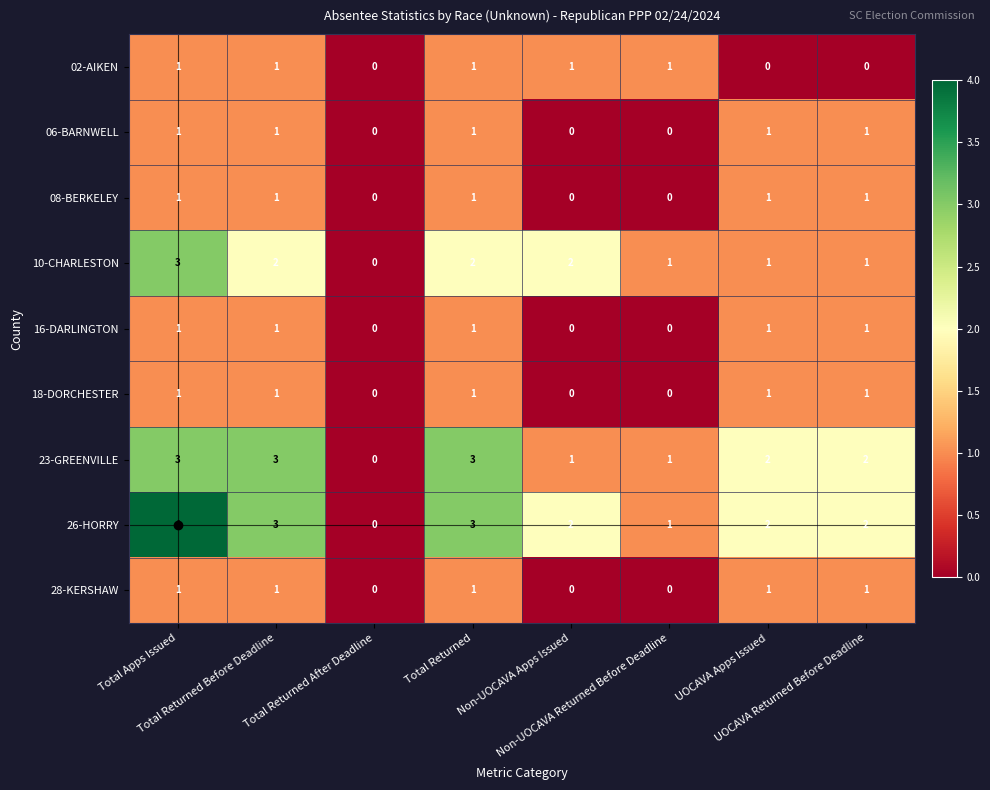

Which series has the largest range (max minus min)?

26-HORRY